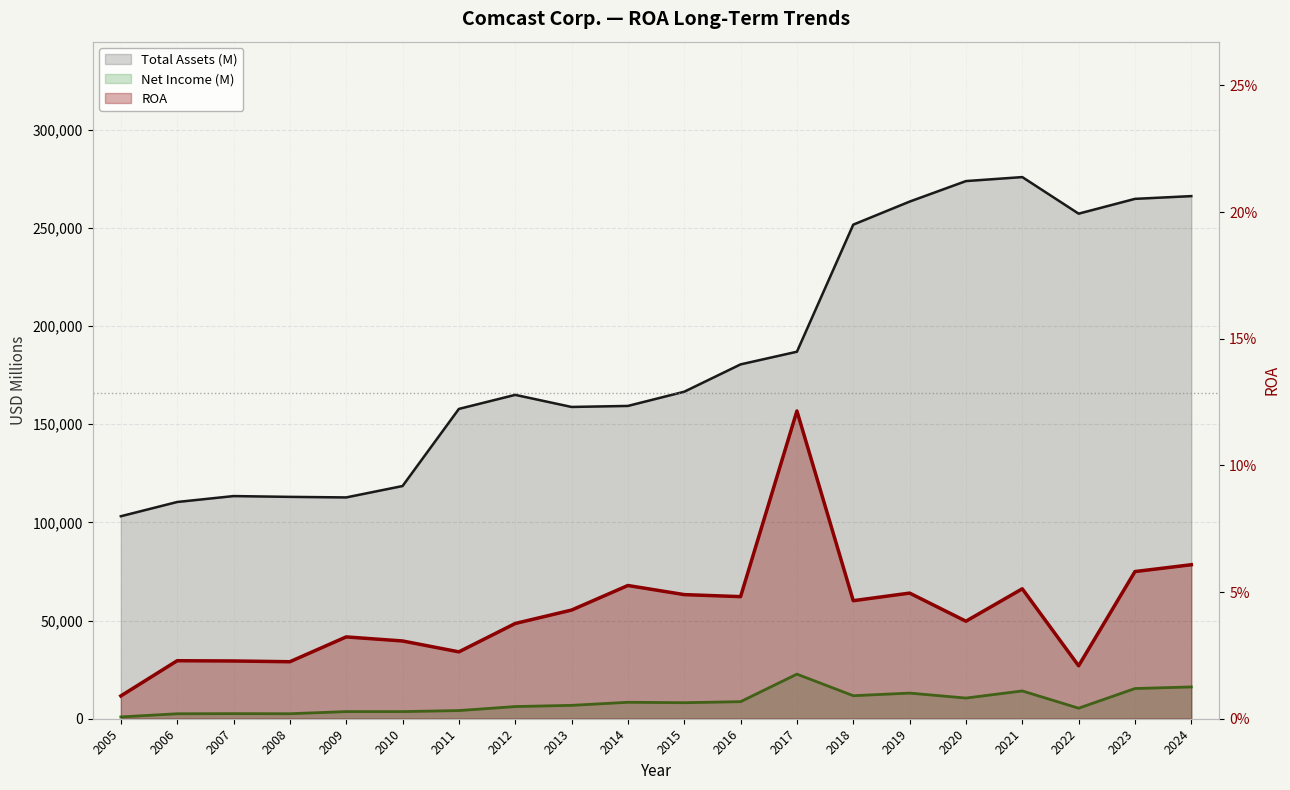

At which label does Total Assets (M) reach its peak?

2021